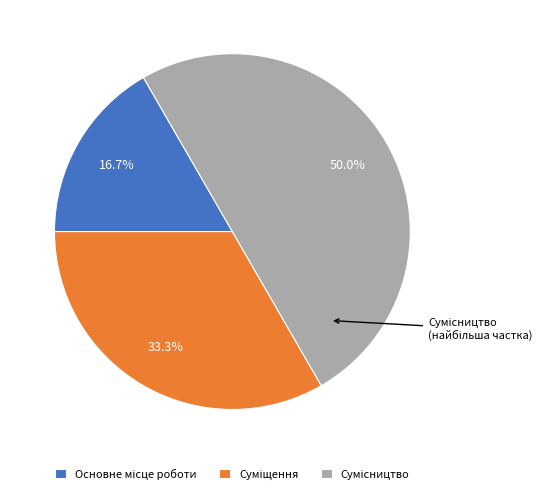

Combined, do Суміщення and Сумісництво account for over 50%?

Yes